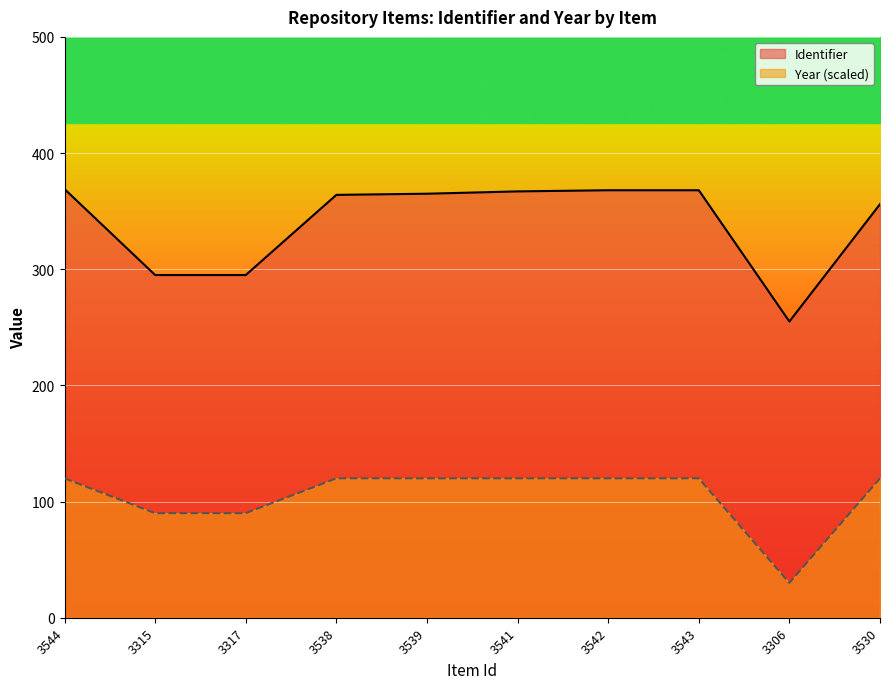

What are all the series names shown in the legend?

Identifier, Year (scaled)